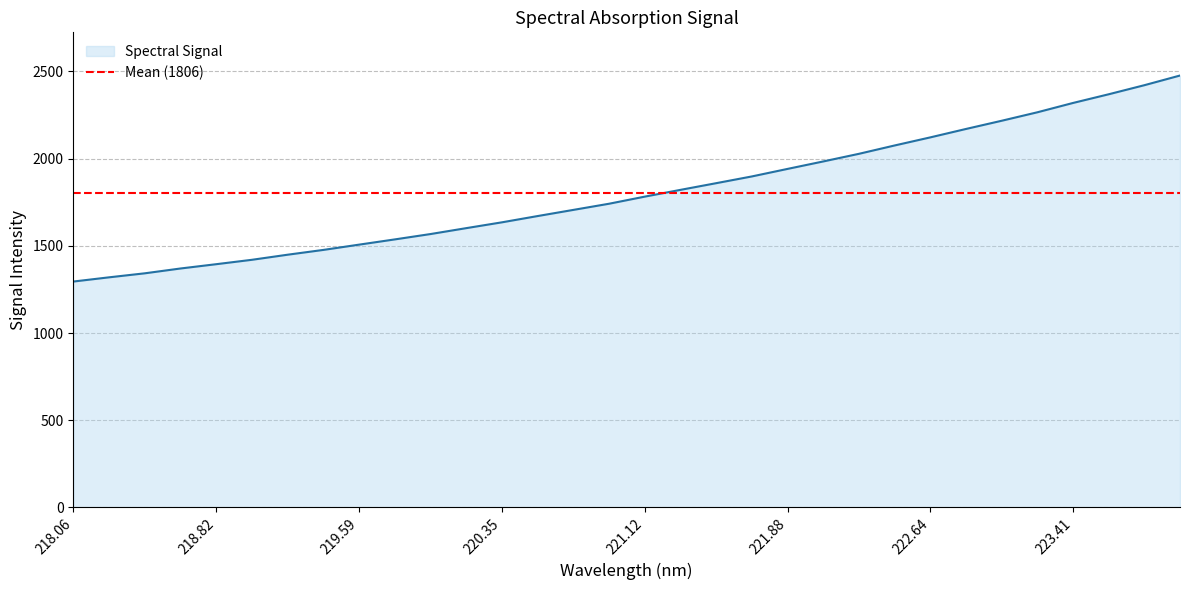

True or false: the data shows 3672.8 at 223.0264.

False